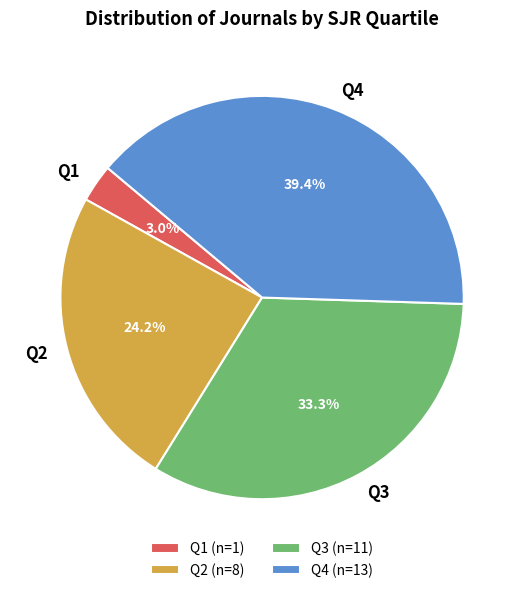

What is the largest slice in the pie chart?

Q4